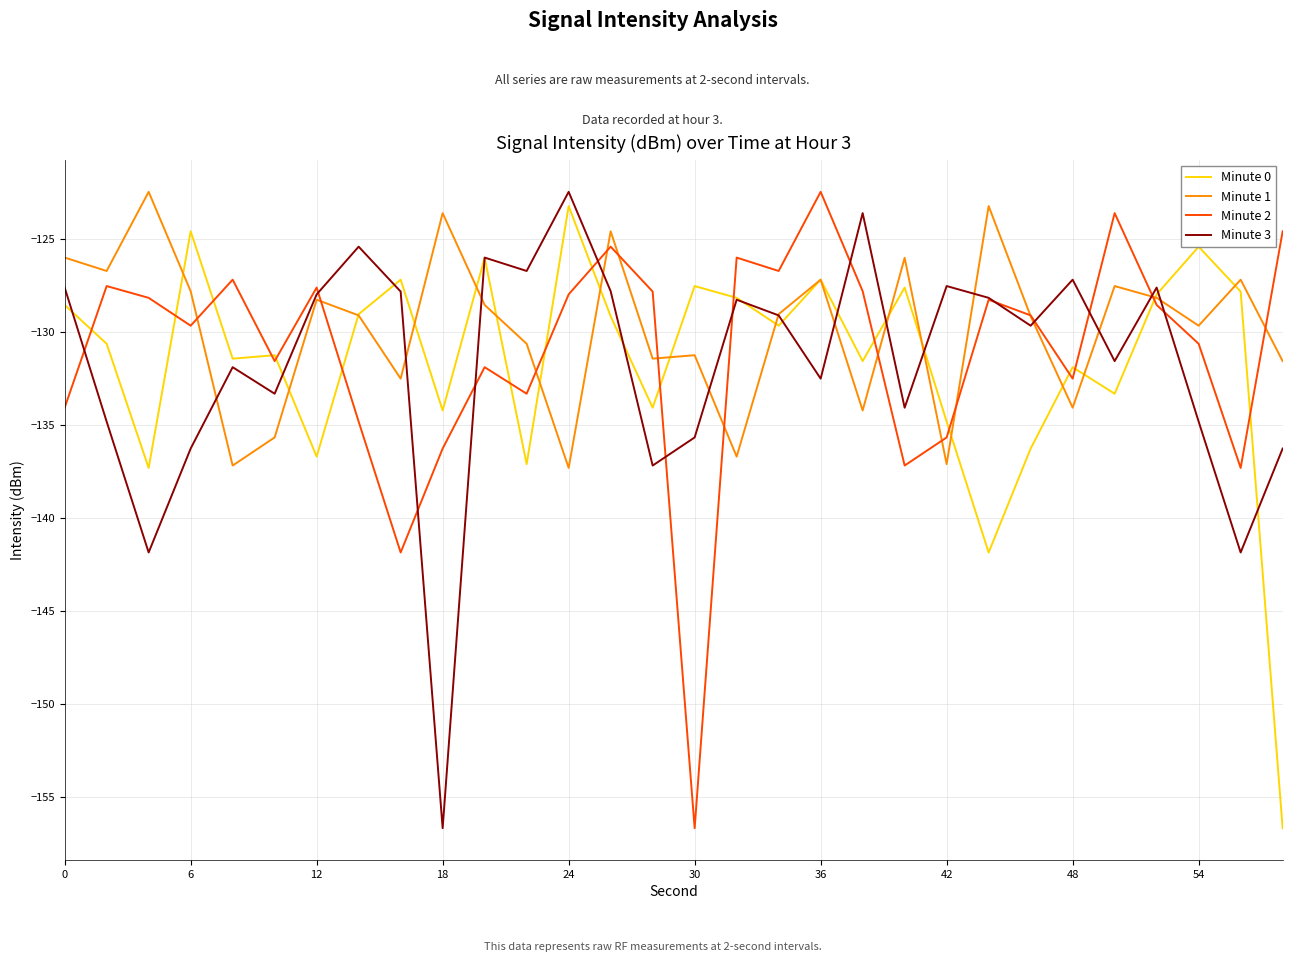

What is the minimum value shown in the chart?

-156.7